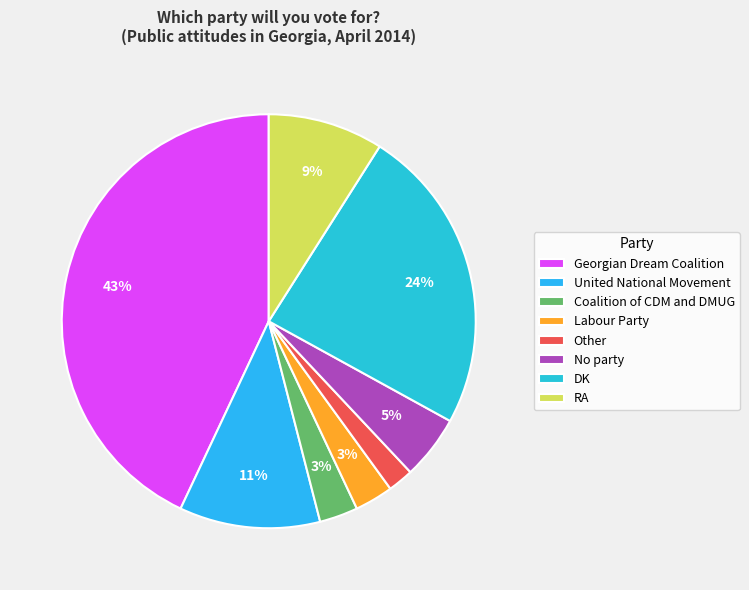

Rank the categories by value from highest to lowest.

Georgian Dream Coalition, DK, United National Movement, RA, No party, Coalition of CDM and DMUG, Labour Party, Other